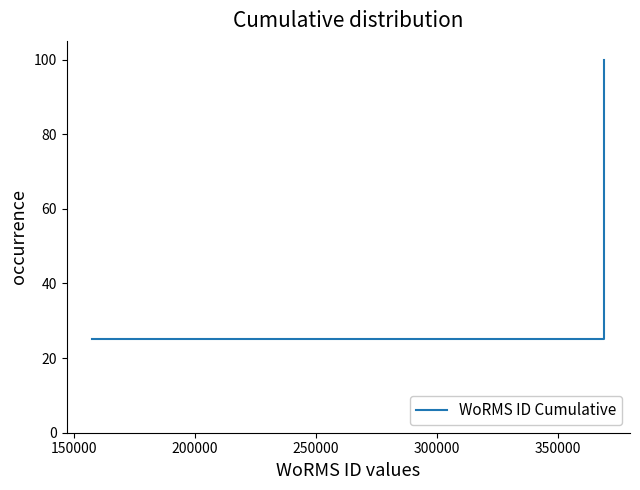

How many values are between 50 and 100?

3